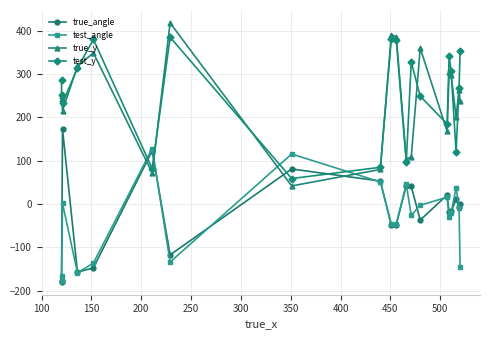

The value of true_y at 250 is 318.0. True or false?

True